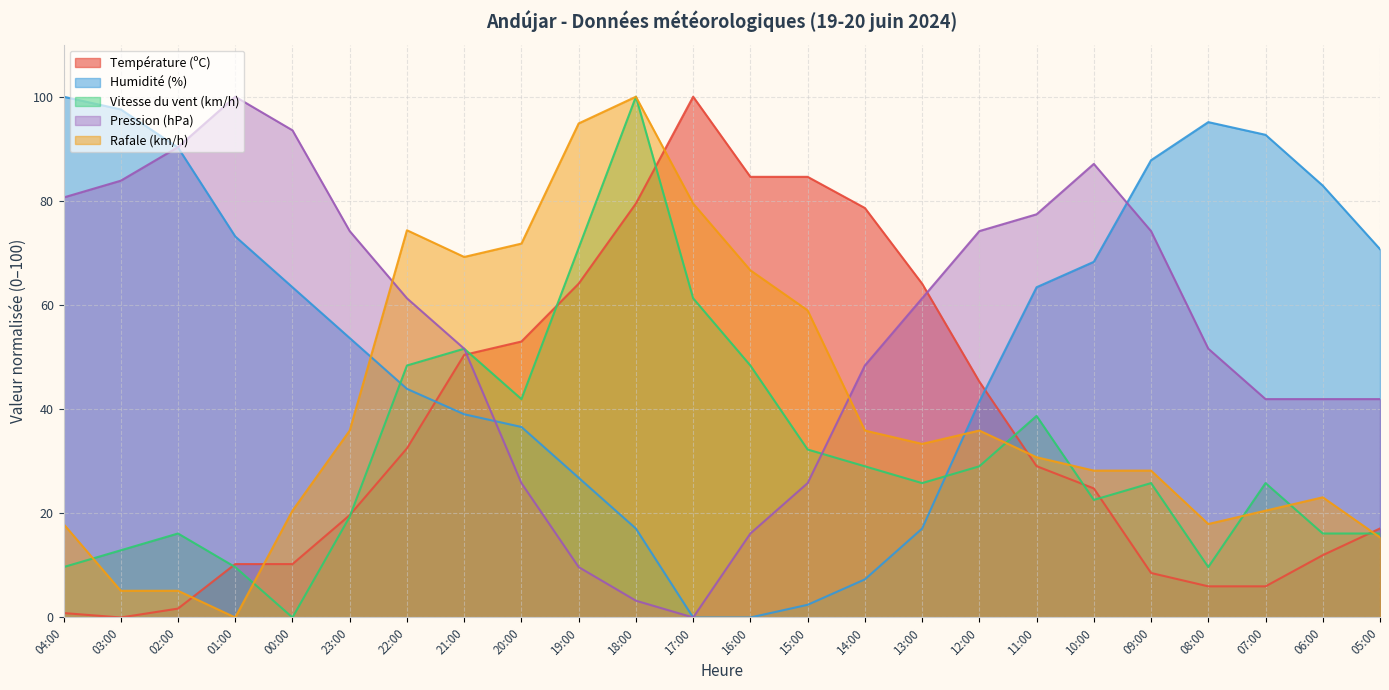

At how many categories does at least one series exceed 22?

24